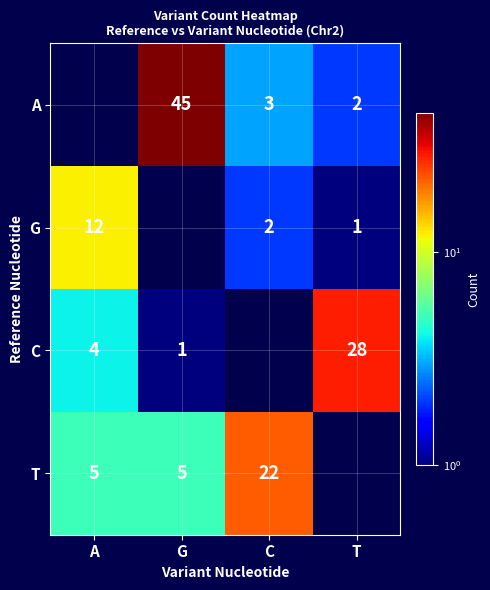

What is the sum of the G values at C and A?

14